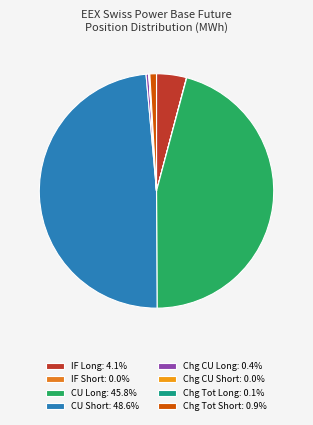

Count the number of slices in the pie.

8